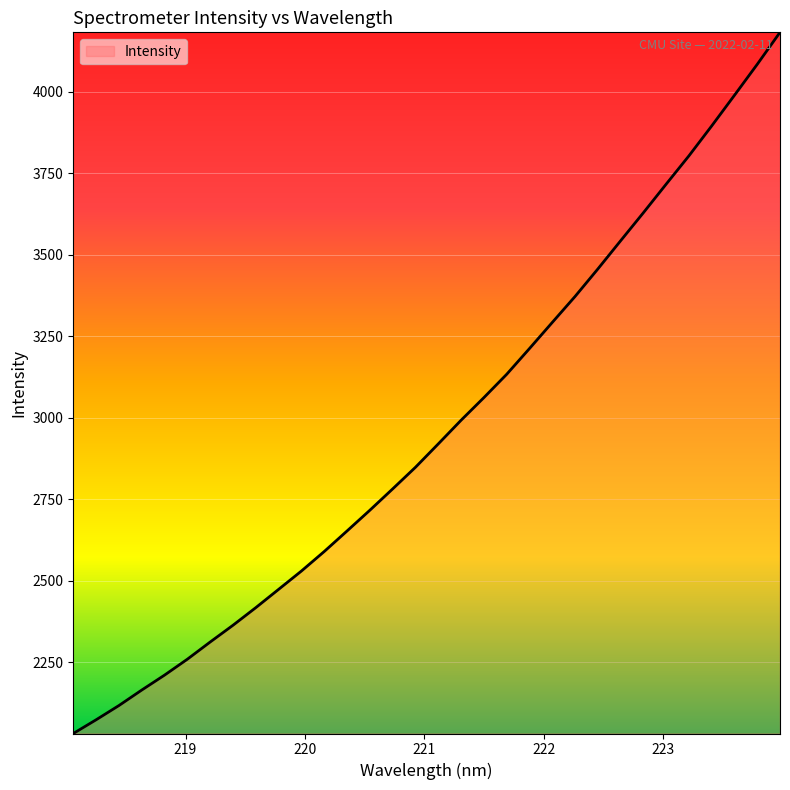

What is the greatest value displayed?

4182.9